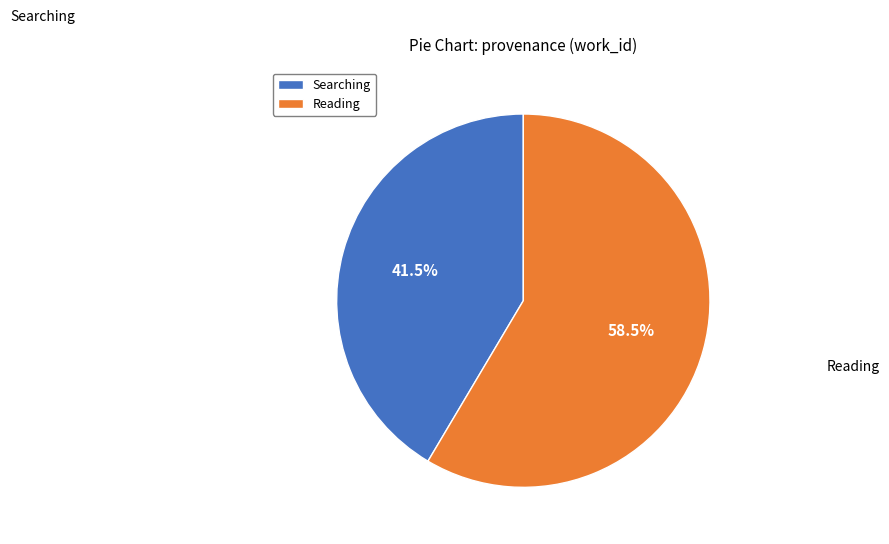

Which has a higher value, Searching or Reading?

Reading